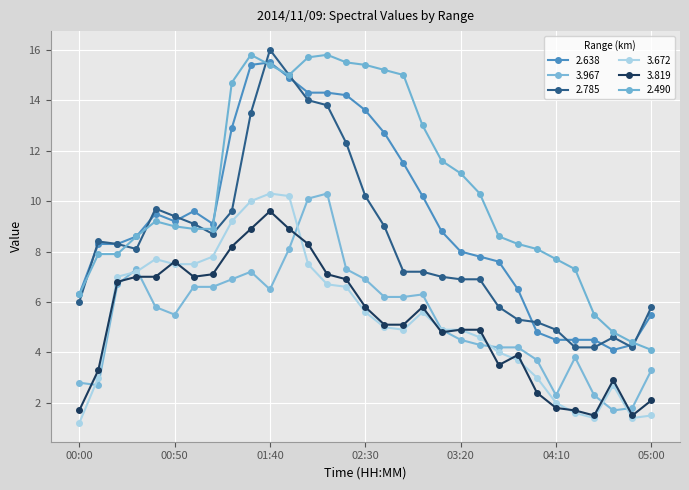

What is the label of the 12th point from the left?

01:50